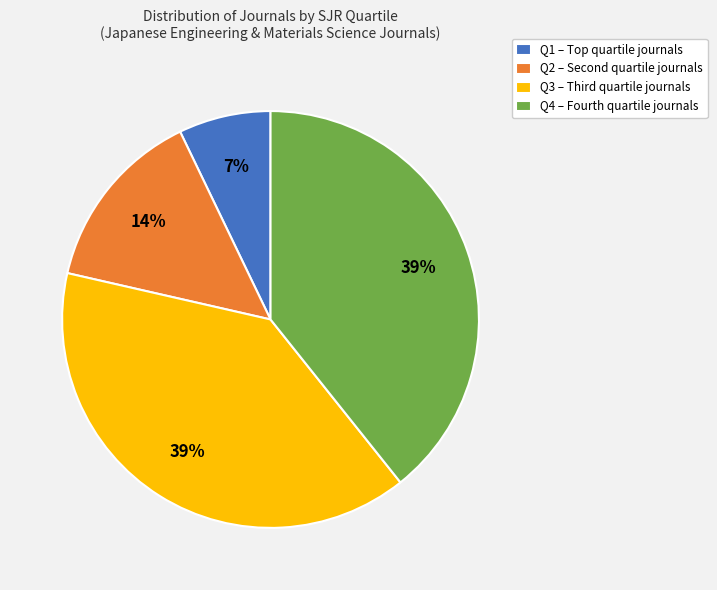

Count the number of slices in the pie.

4